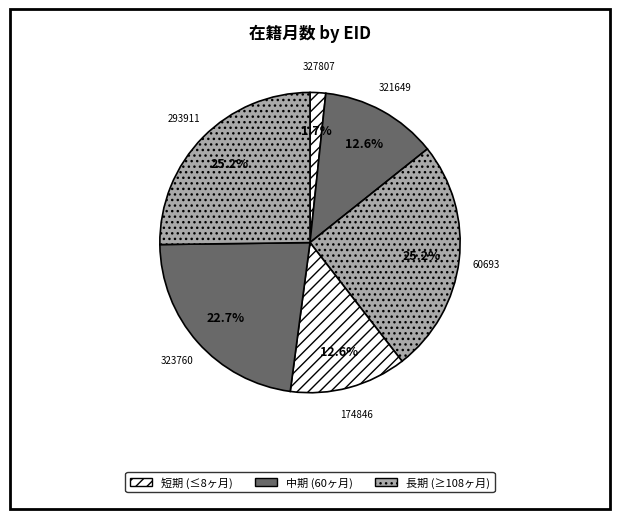

Between 60693 and 321649, which is larger?

60693